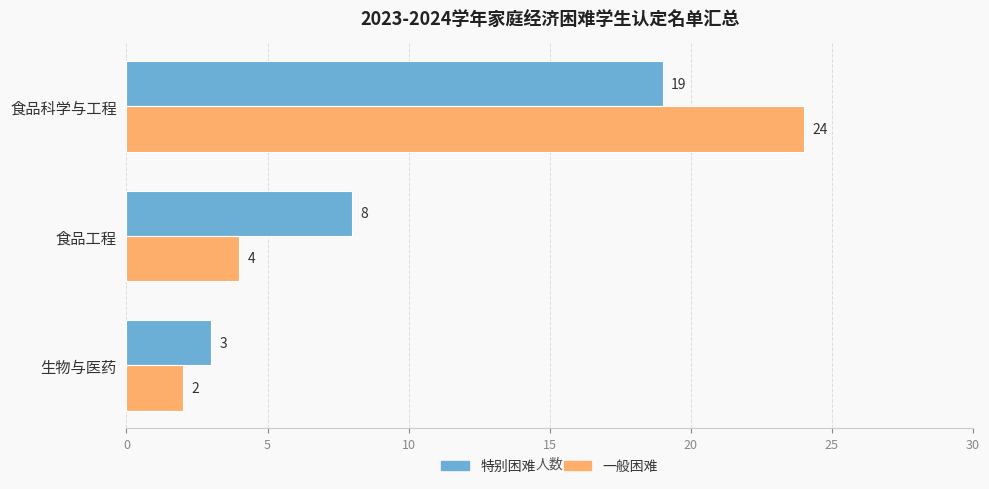

Rank the series by their maximum value, from lowest to highest.

特别困难, 一般困难